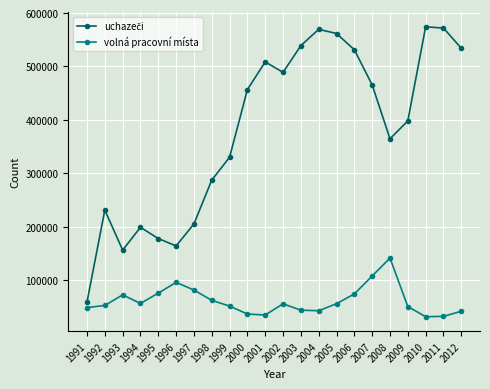

What is the minimum value for volná pracovní místa?

31557